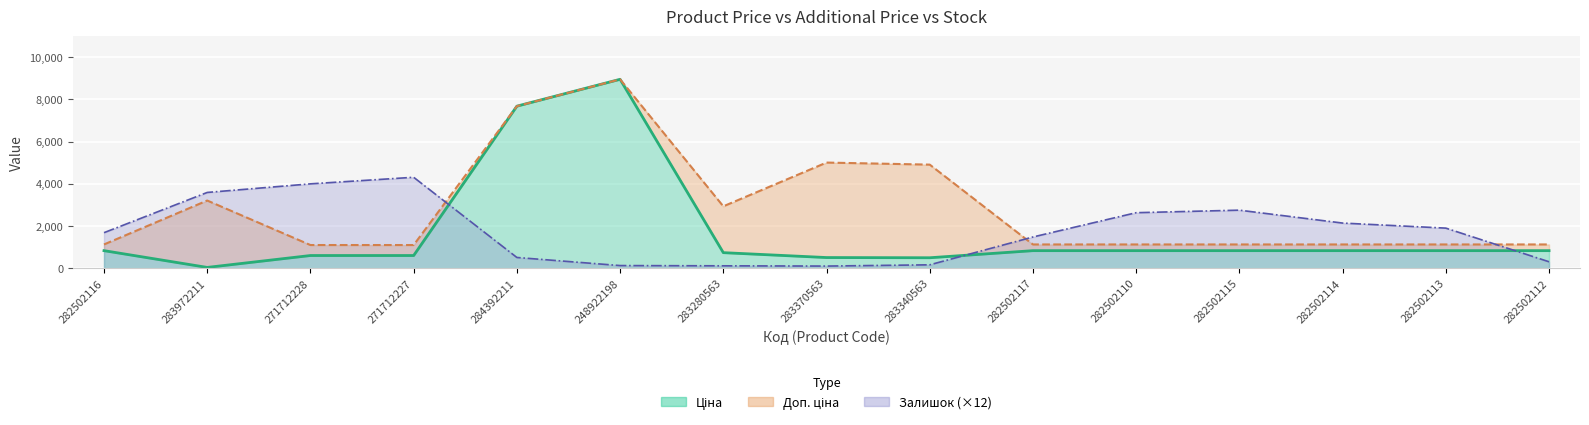

At which label does Доп. ціна reach its minimum?

271712228